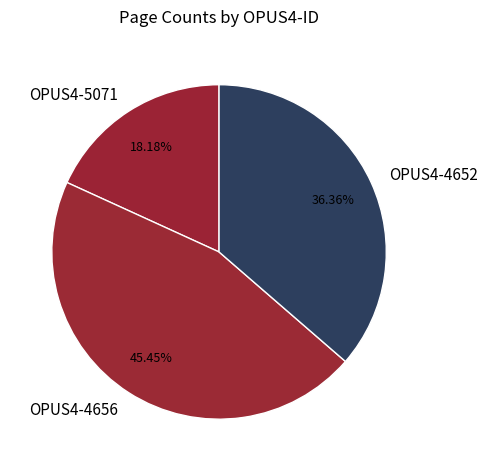

Which has a higher value, OPUS4-4652 or OPUS4-4656?

OPUS4-4656